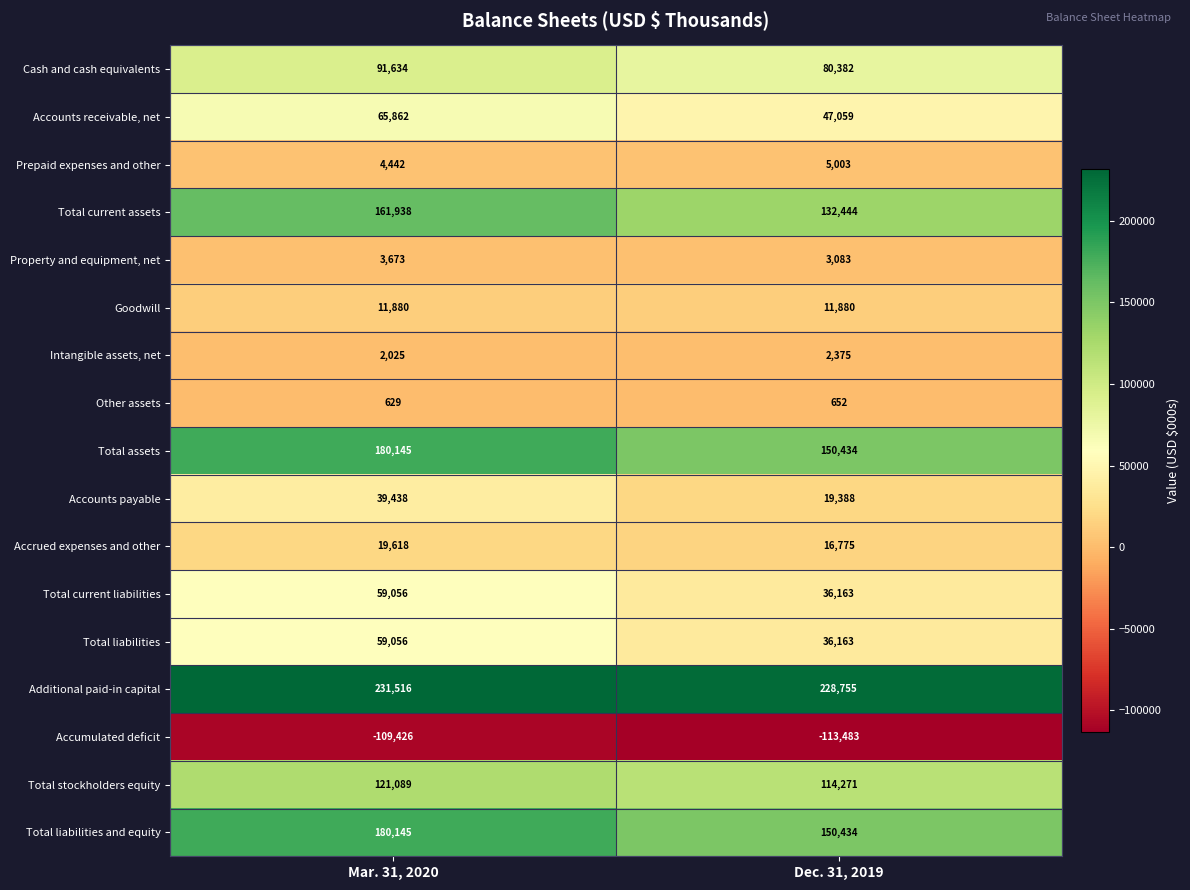

What is the spread (max minus min) of values at Mar. 31, 2020?

340942